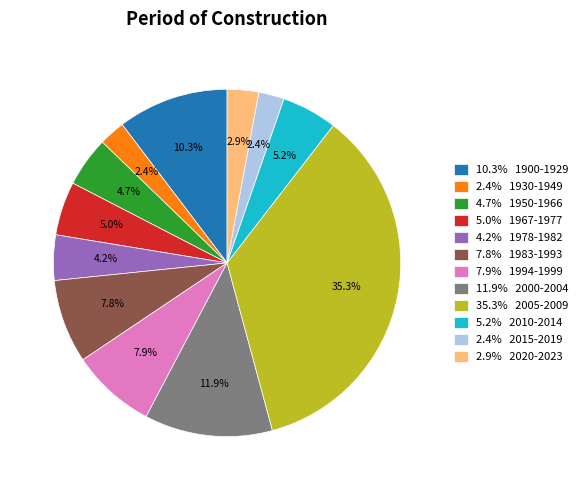

Combined, do 11.9% 2000-2004 and 2.4% 1930-1949 account for over 50%?

No